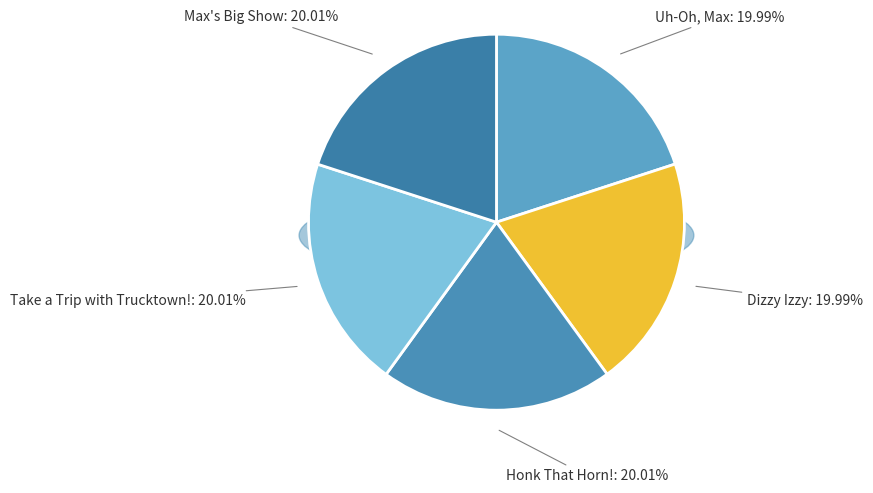

Is Dizzy Izzy the majority of the pie?

No